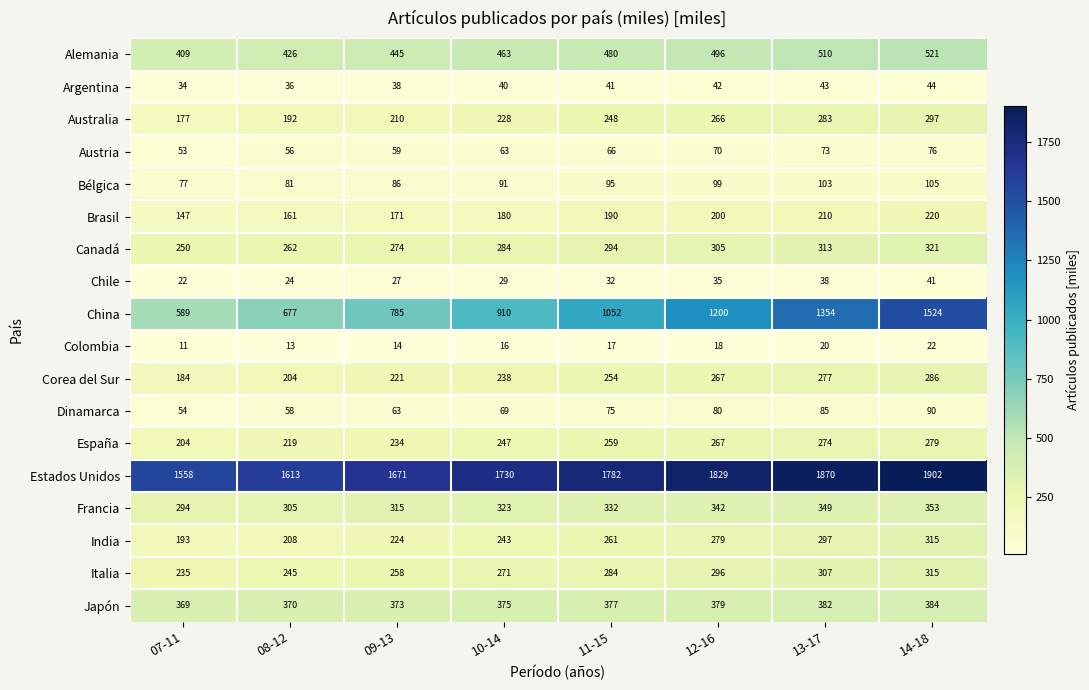

List the labels in order of Alemania value, largest first.

14-18, 13-17, 12-16, 11-15, 10-14, 09-13, 08-12, 07-11